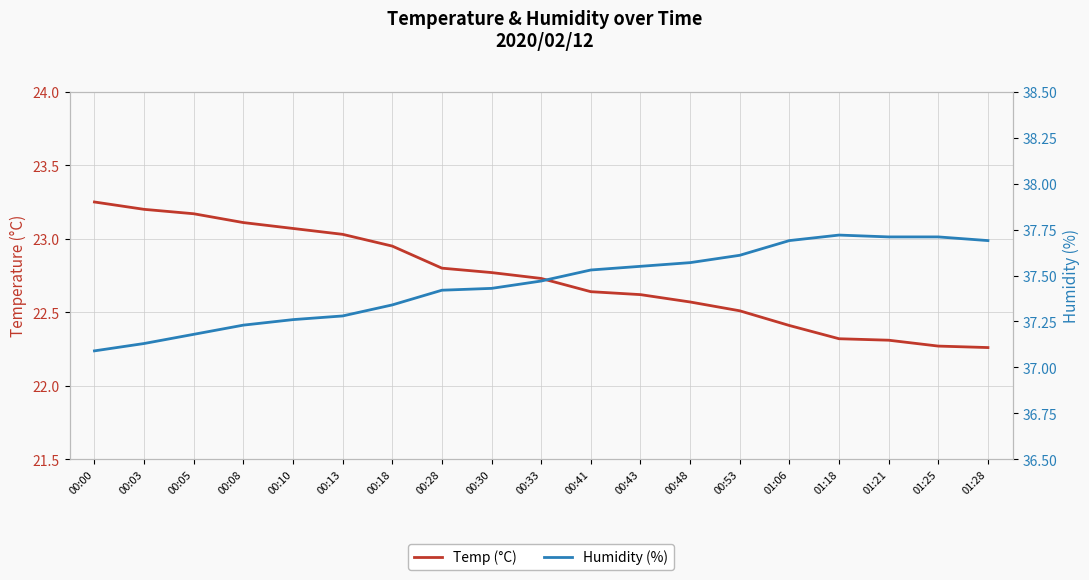

True or false: Temp (°C) and Humidity (%) cross at least once.

False